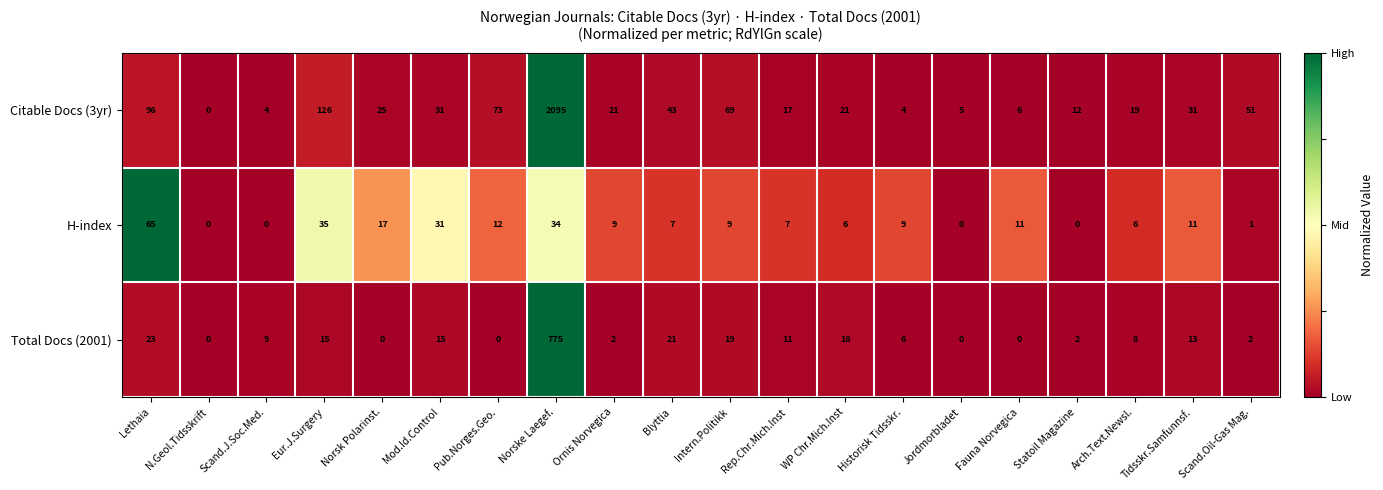

Count the number of categories in the chart.

20